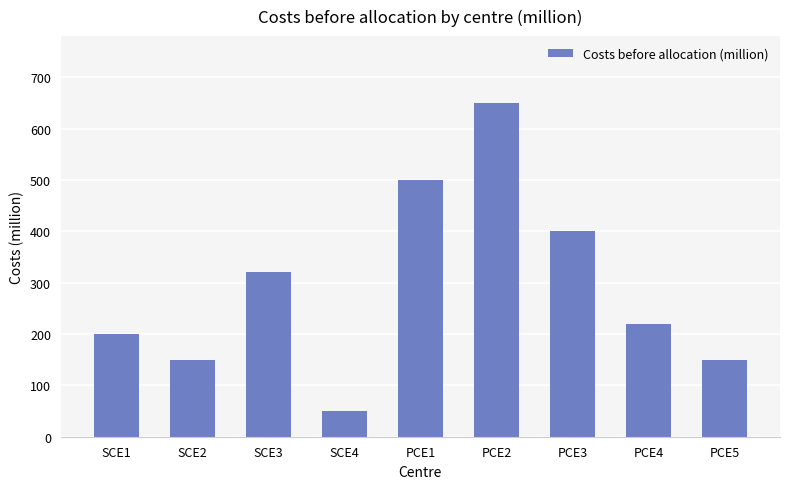

Approximately how many times larger is the value at SCE2 compared to PCE2?

0.2